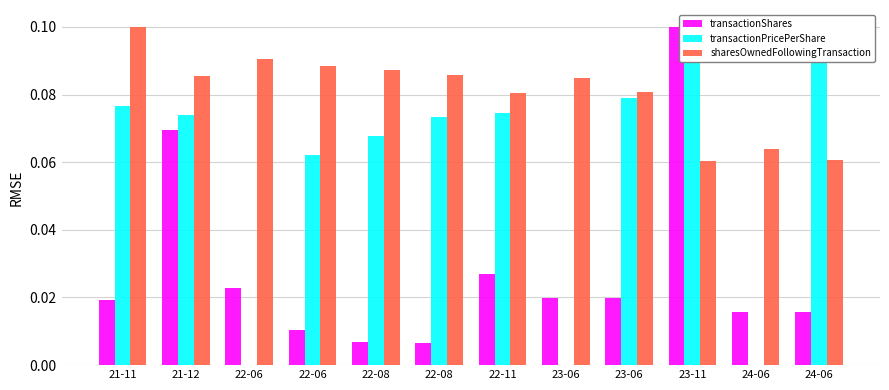

How many data points does each series have?

12